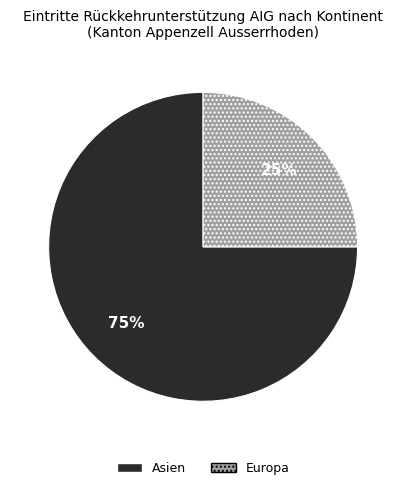

Which category has the smallest portion of the pie?

Europa